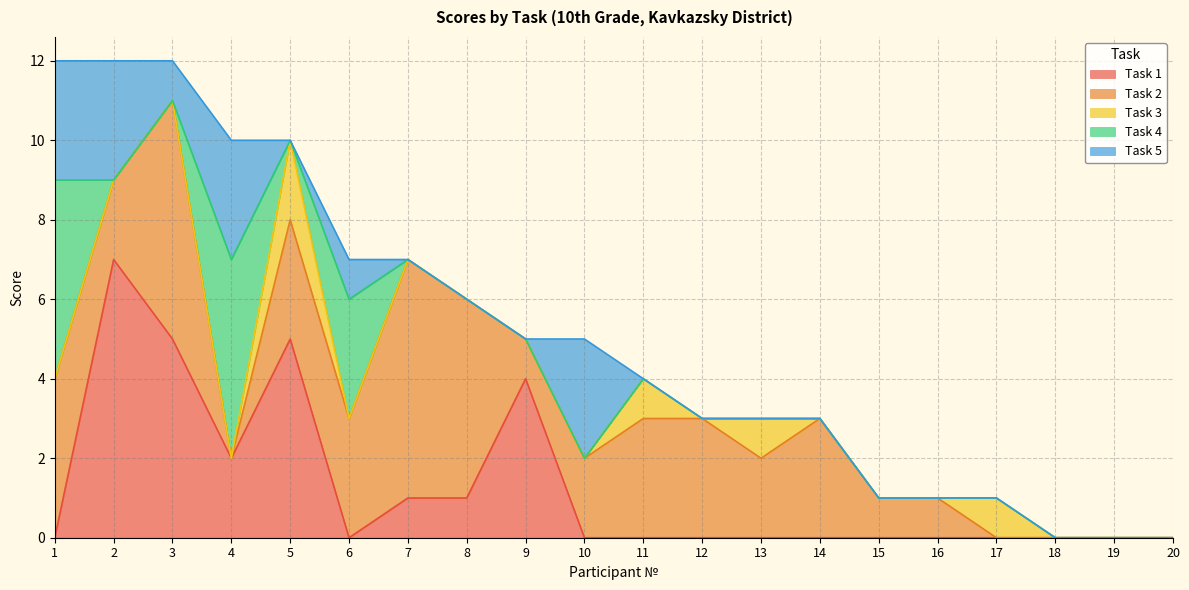

How many data points does each series have?

20